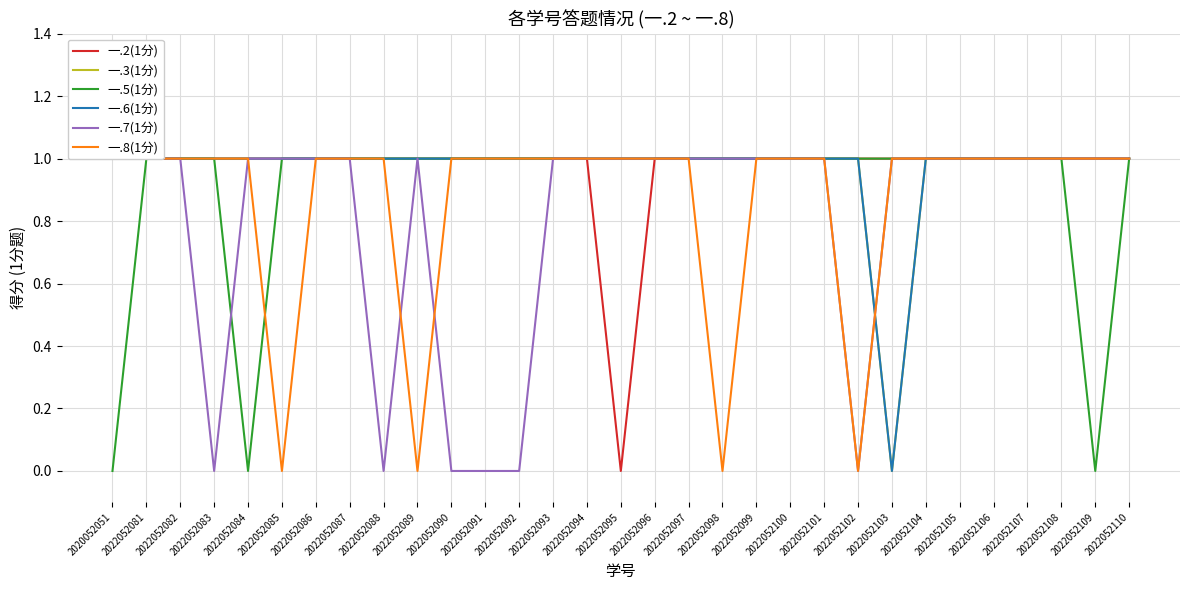

Between which two adjacent categories do 一.6(1分) and 一.7(1分) first intersect?

2022052102 and 2022052103